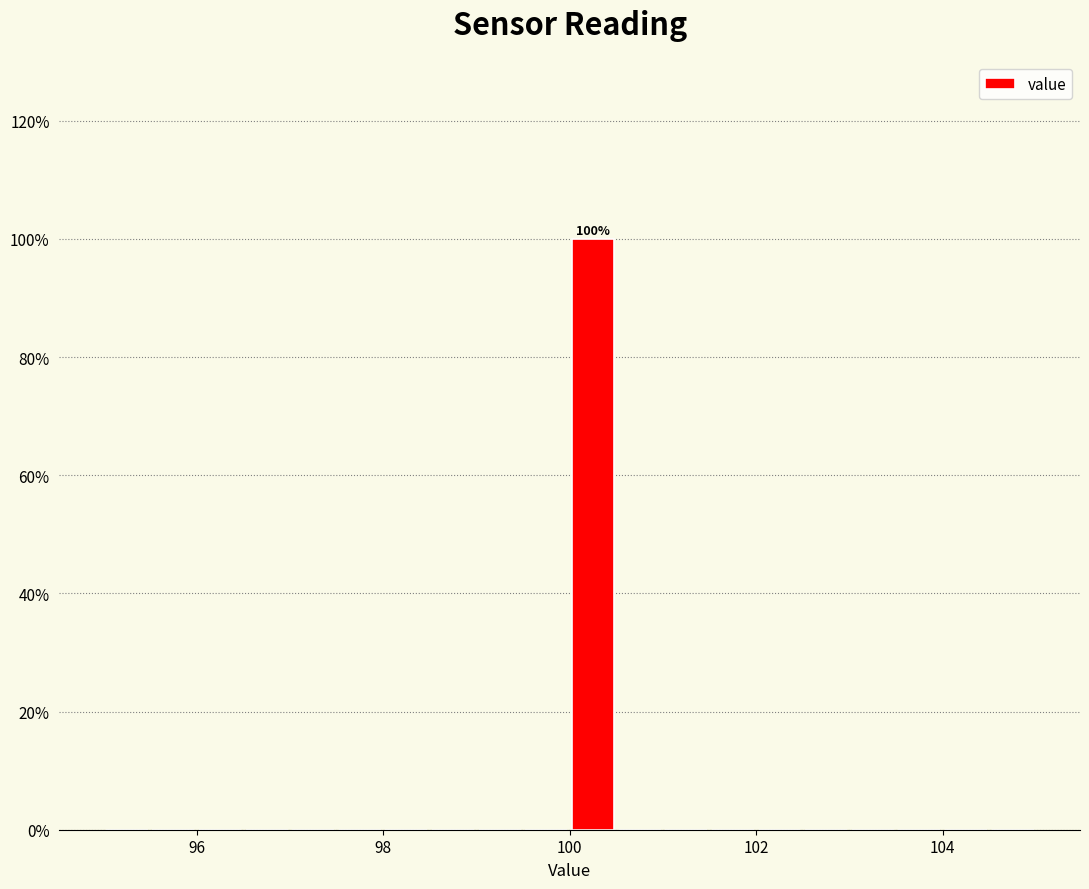

Around what value on the x-axis is the tallest bar? Give the approximate position of its centre, as read against the axis.

100.2